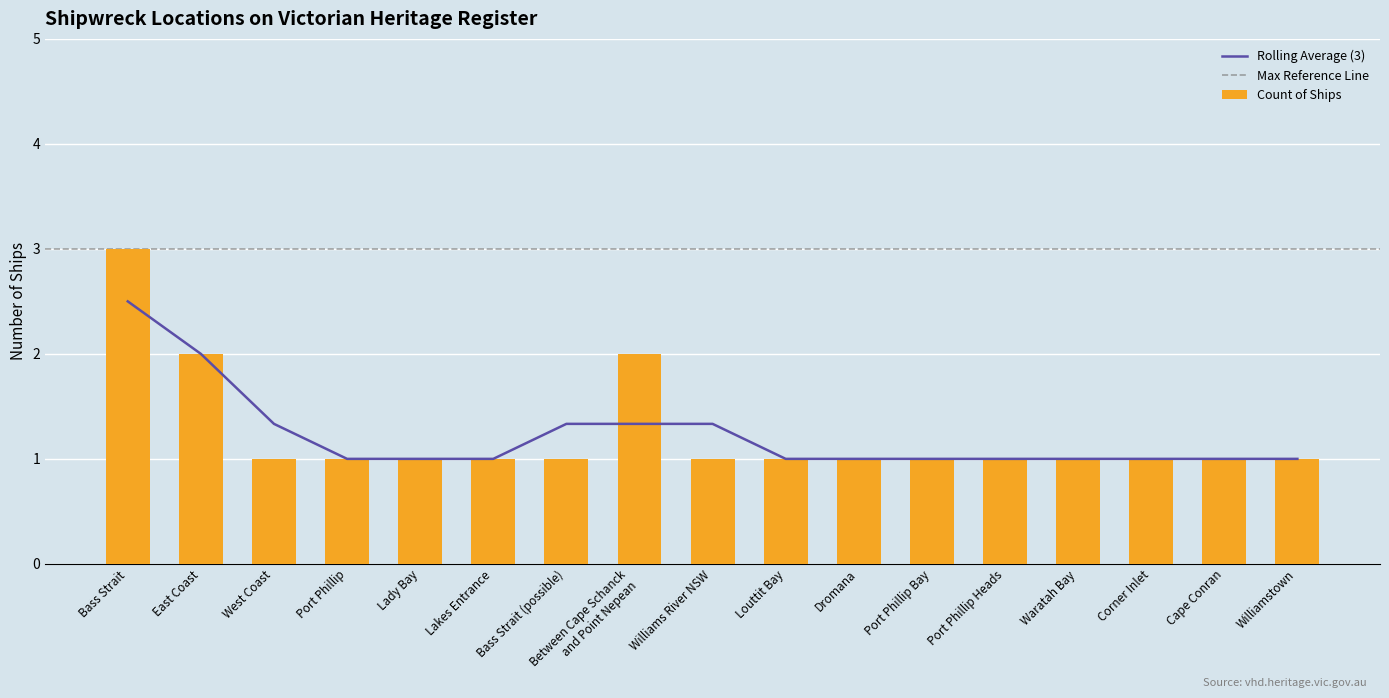

Between Williamstown and East Coast, which is larger?

East Coast